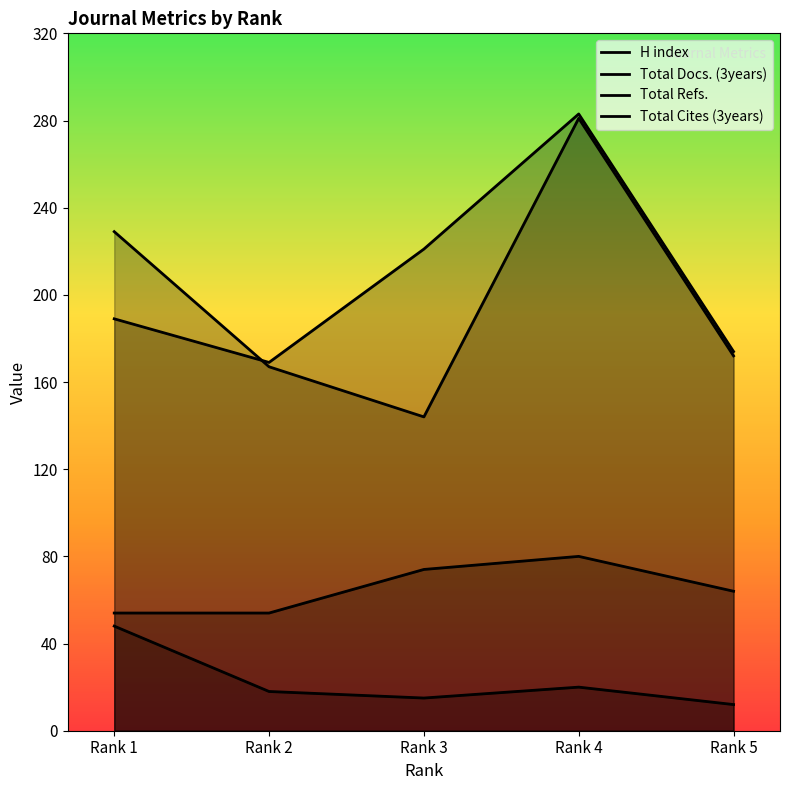

At how many categories does at least one series exceed 261?

1